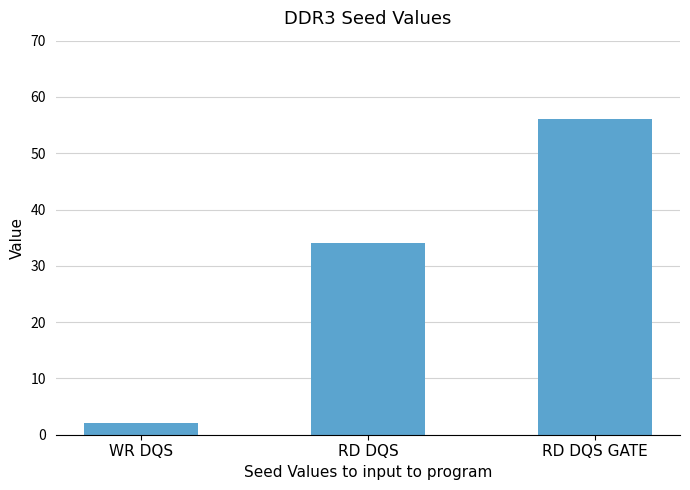

What position from the left is RD DQS GATE?

3